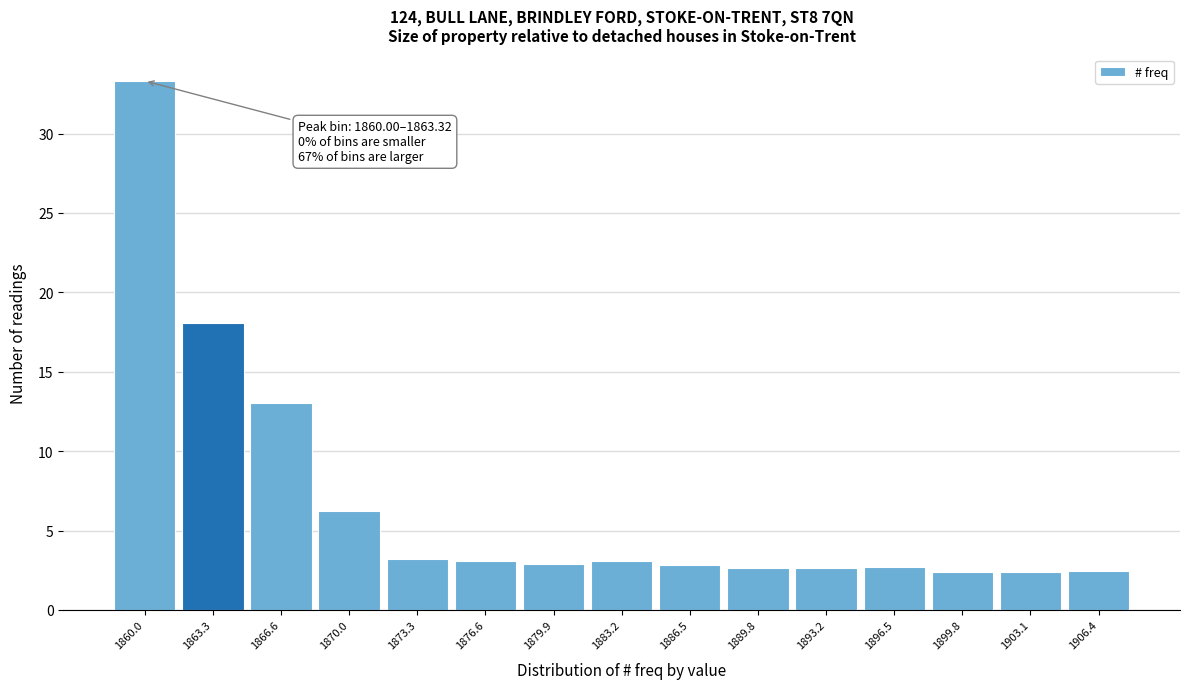

What is the value of the 6th bar from the left?

3.1